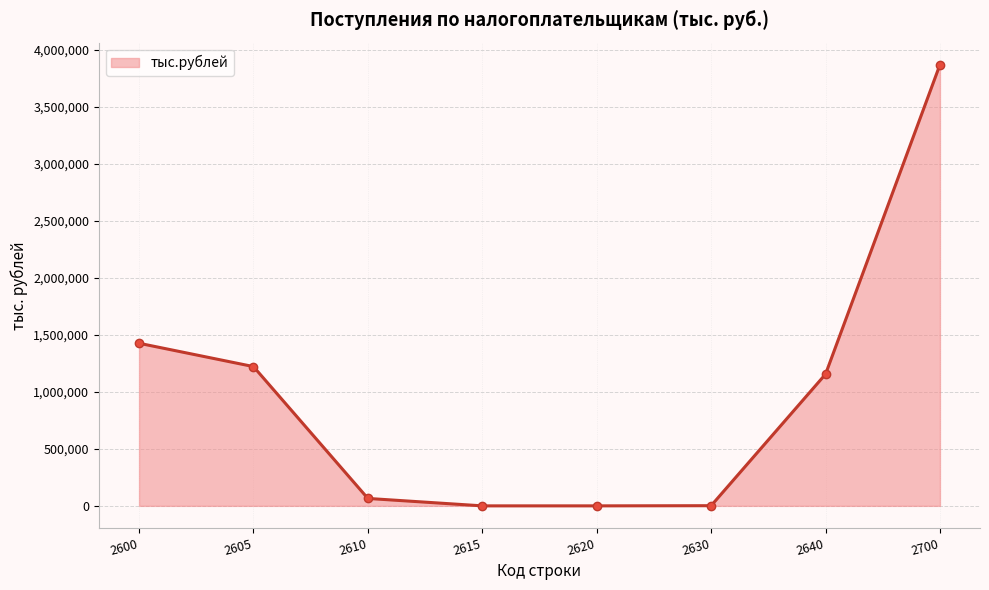

The value at 2605 is 657526. True or false?

False